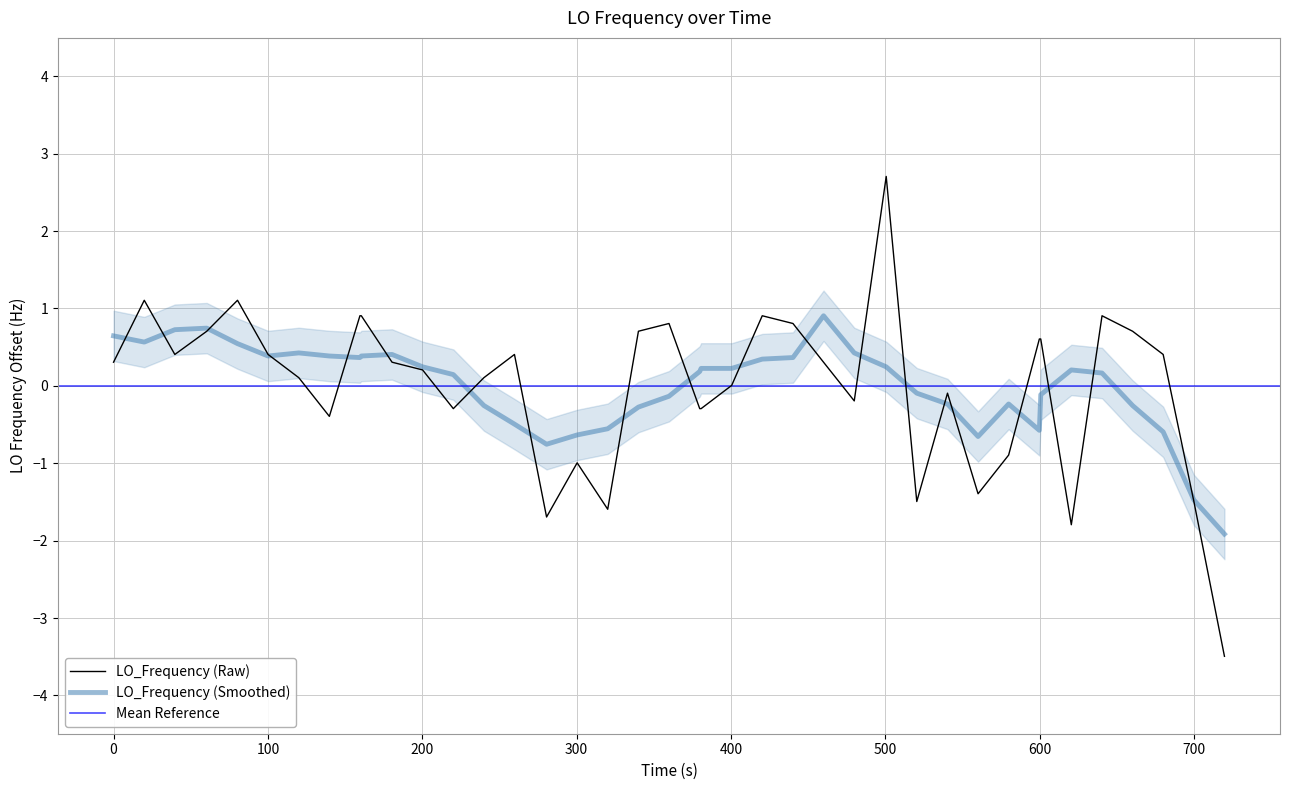

What is the difference between the maximum and minimum values?

6.2